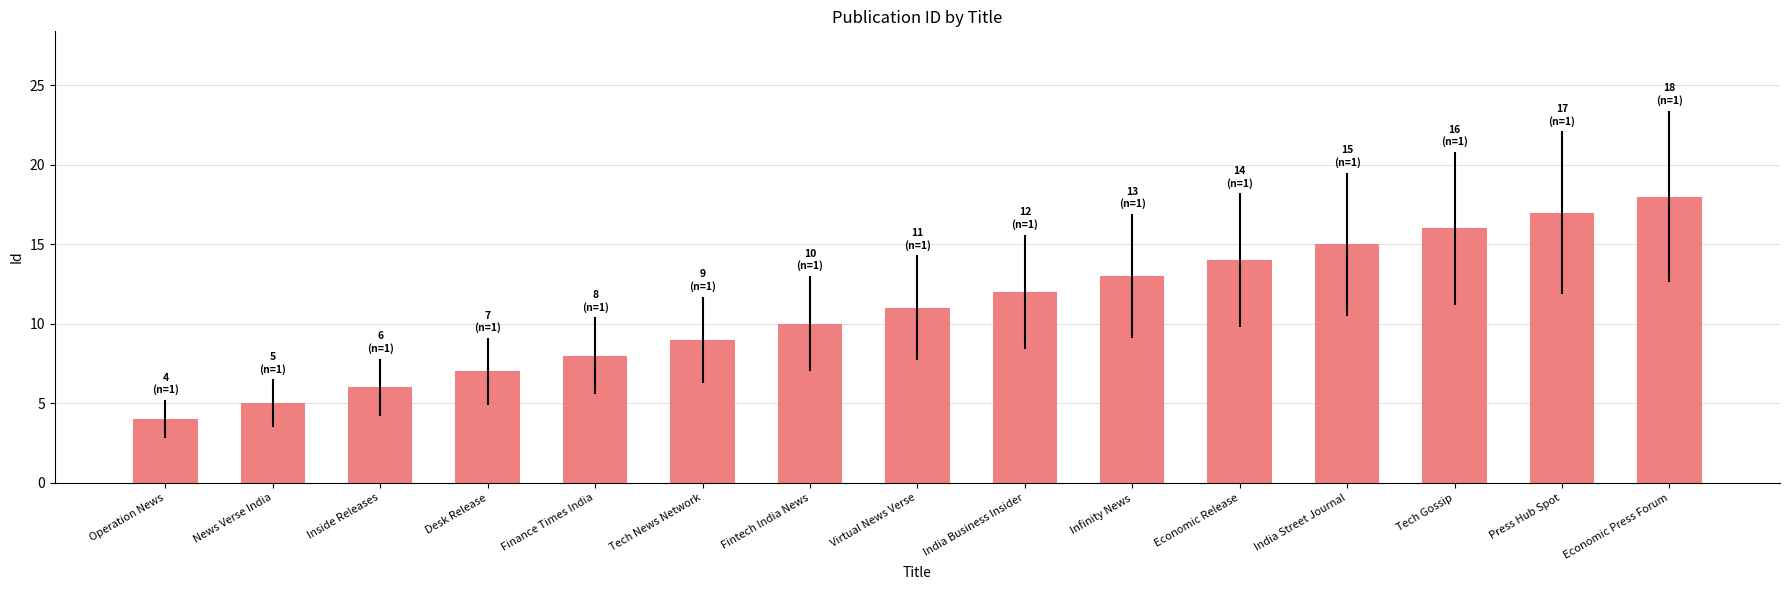

What is the change in value from Fintech India News to Press Hub Spot?

+7